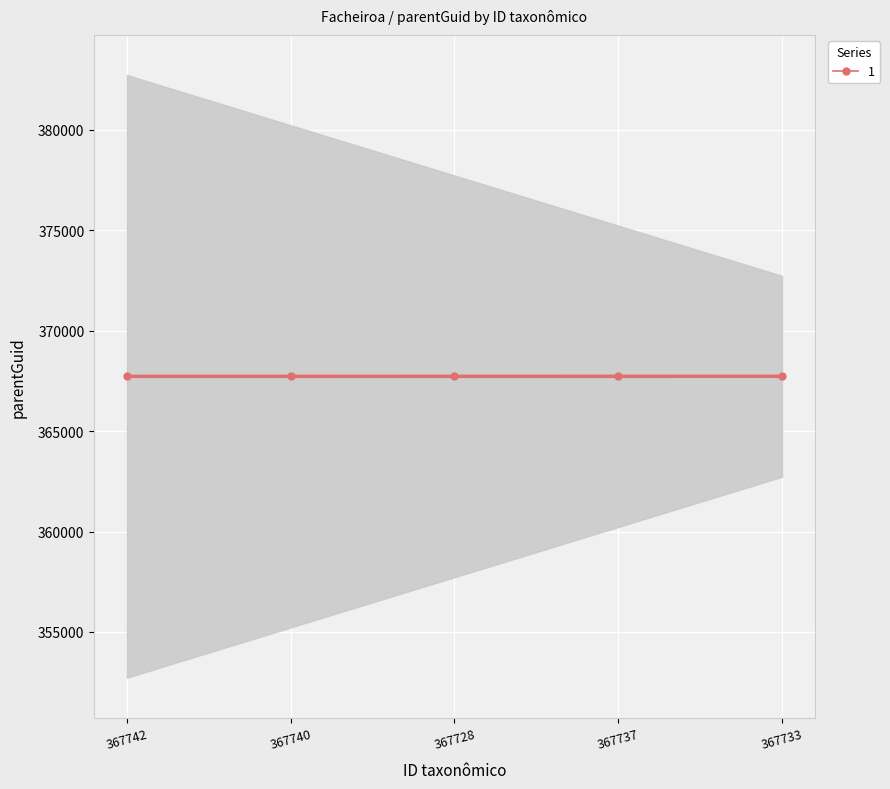

Where is the data nearest to the value 367727?

367742